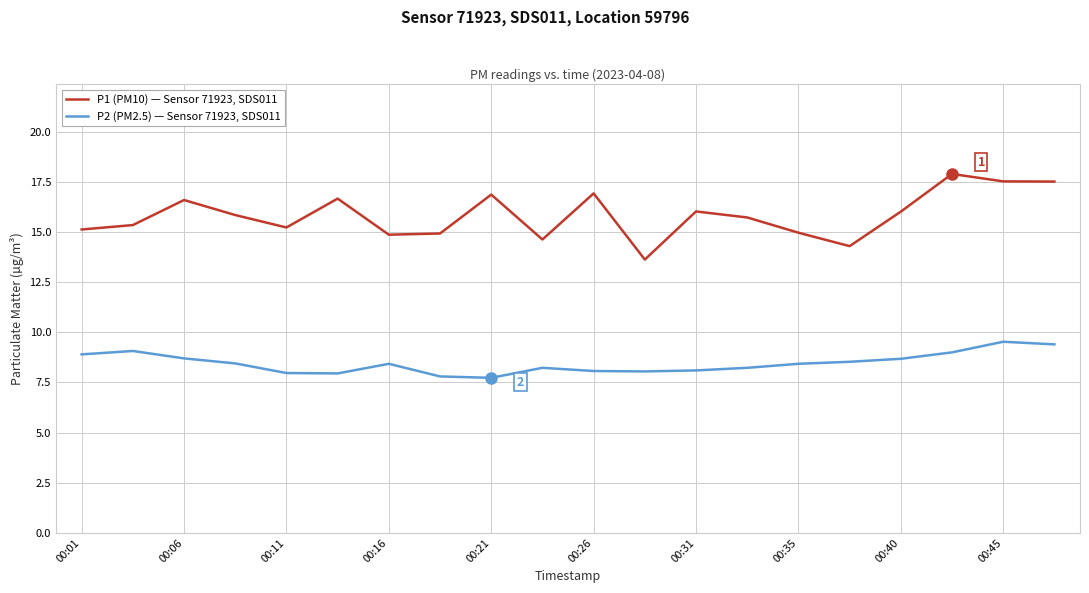

Which series has the largest total across all categories?

P1 (PM10) — Sensor 71923, SDS011